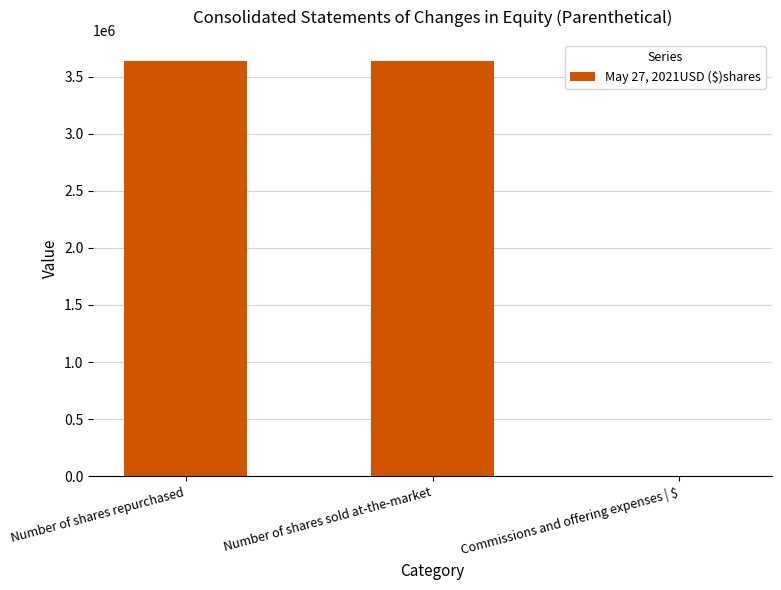

What is the average value?

2427109